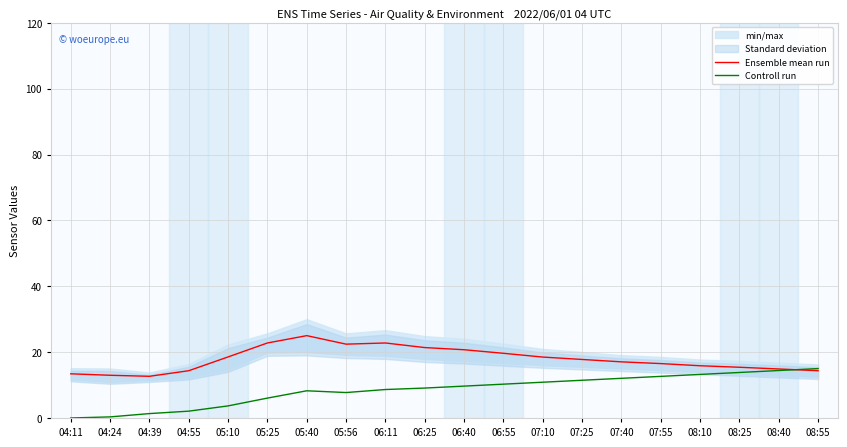

True or false: Ensemble mean run has more than 1 points higher than both neighbors.

True